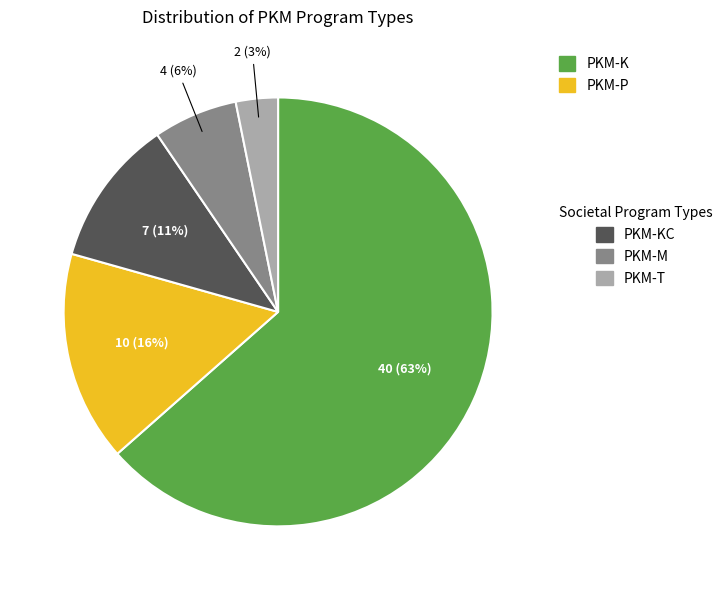

How many segments does this pie chart have?

5